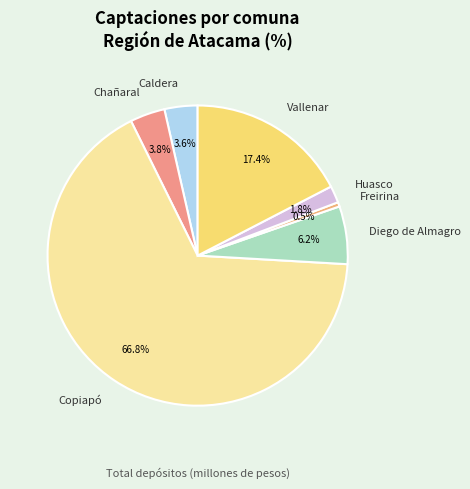

What is the smallest slice in the pie chart?

Freirina